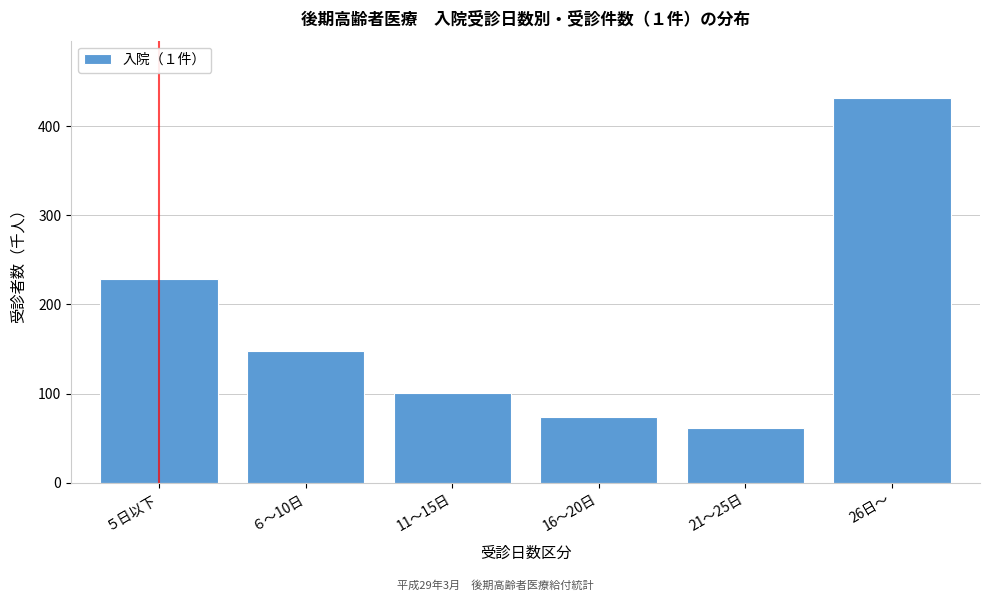

Reading left to right, extract all data points from this chart.

５日以下=228.9	６～10日=147.8	11～15日=100.9	16～20日=73.4	21～25日=61.0	26日～=431.3